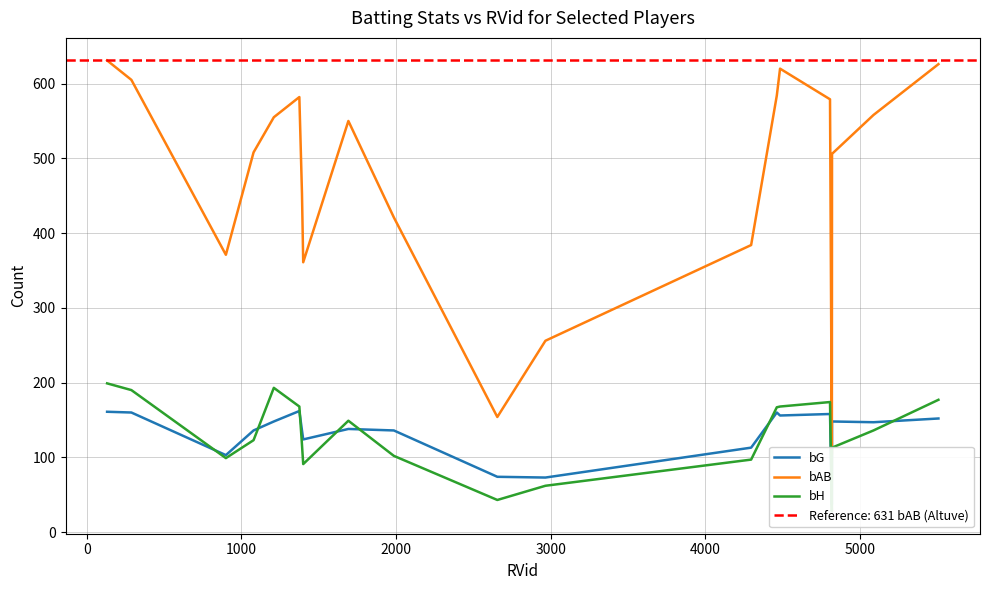

Reading left to right, list all the values displayed in this chart.

bG: 161	160	103	136	148	162	136	124	138	136	74	73	113	160	156	158	37	148	147	152
bAB: 631	605	371	508	555	582	453	361	550	421	154	256	384	584	620	579	104	506	558	626
bH: 199	190	99	123	193	168	117	91	149	102	43	62	97	167	168	174	28	113	136	177